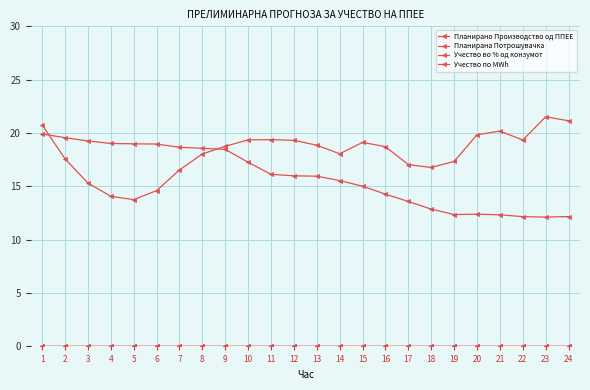

Is this an area chart (filled region under the line)?

No